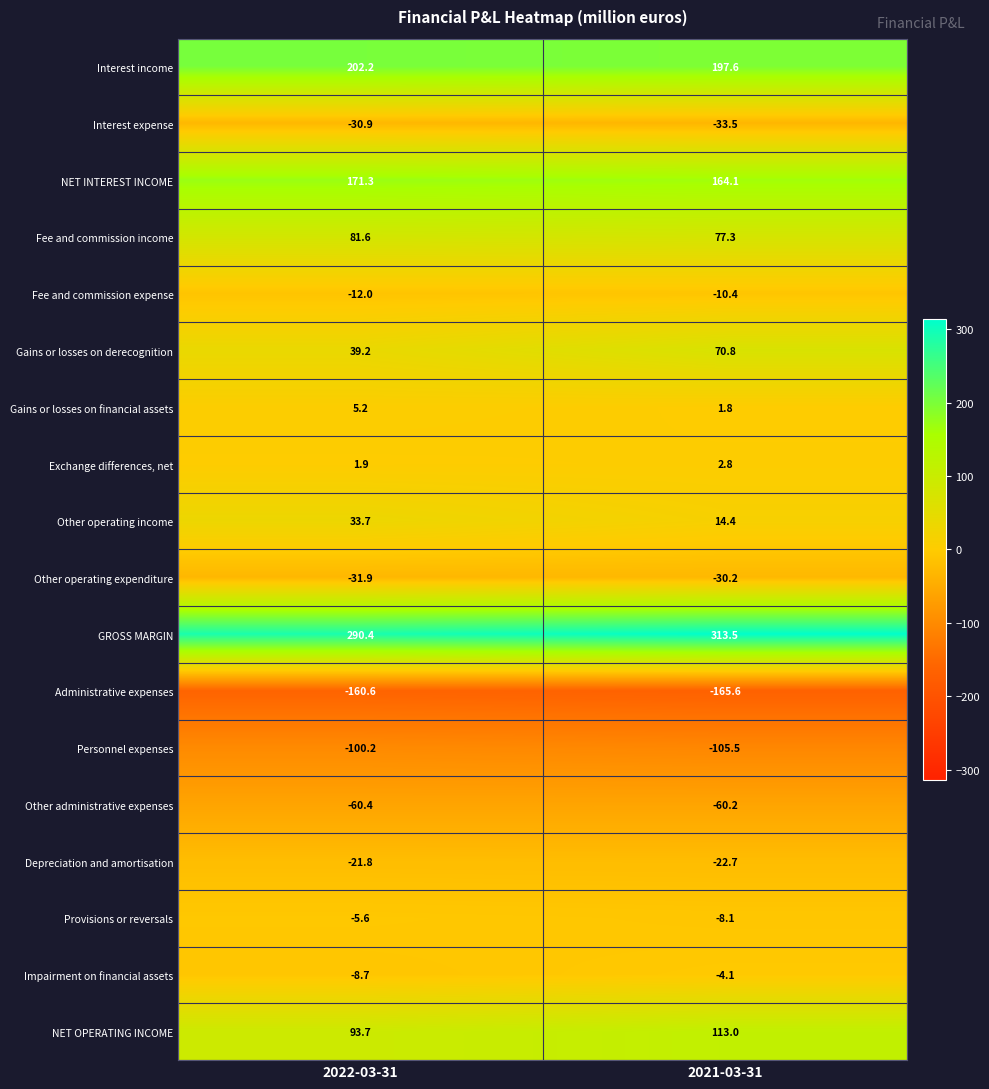

Which label corresponds to the largest value in the chart?

2021-03-31